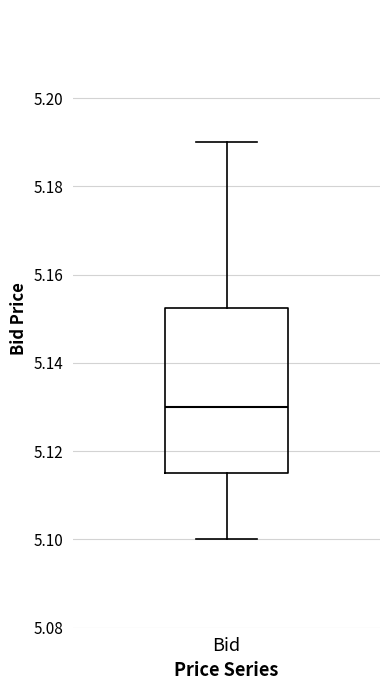

Read this box plot against the y-axis: the position of the median line, the range covered by the box, and the ends of both whiskers. The values are not printed on the chart, so give them approximately, as read against the axis.

median 5.130, box 5.116 to 5.152, whiskers 5.100 to 5.190